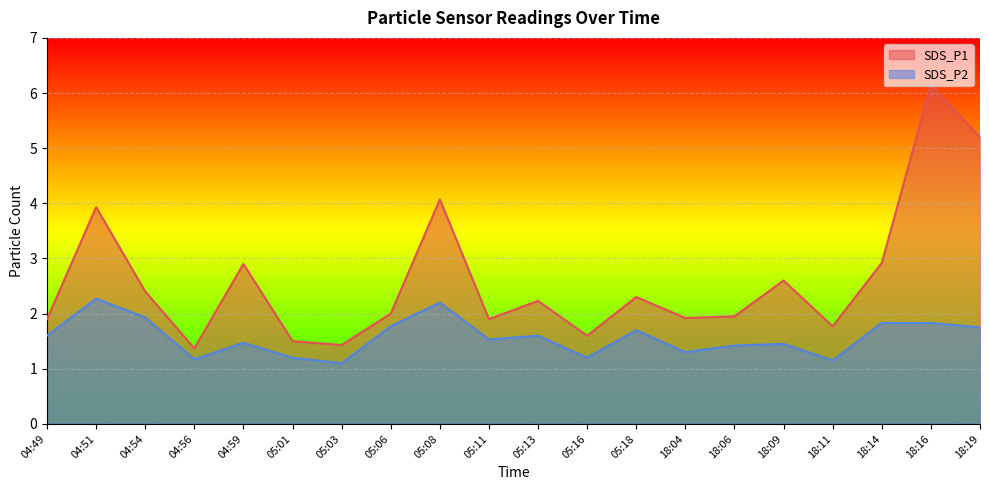

Which series has the largest range (max minus min)?

SDS_P1